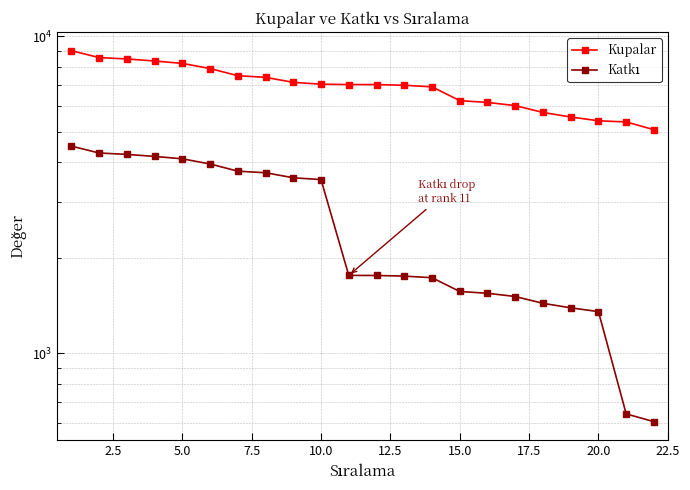

How many data points in Kupalar are above 7036?

10